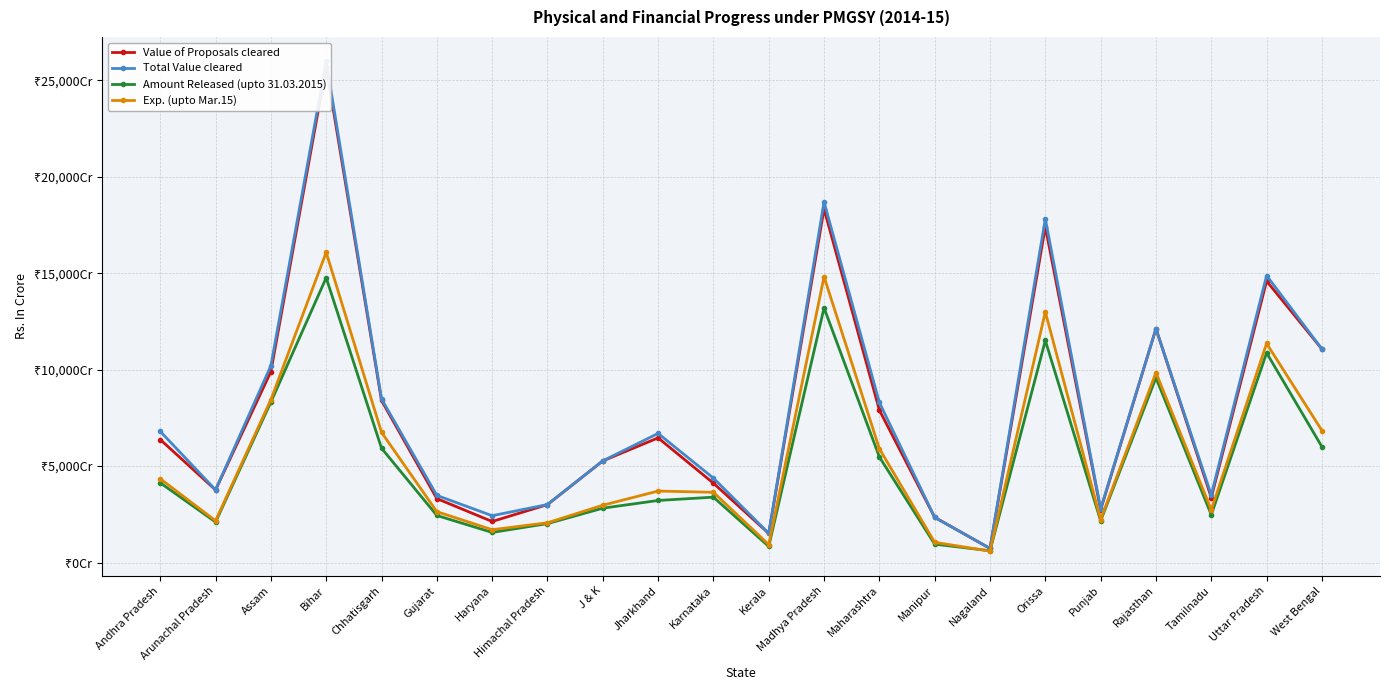

True or false: Value of Proposals cleared and Exp. (upto Mar.15) intersect in this chart.

False